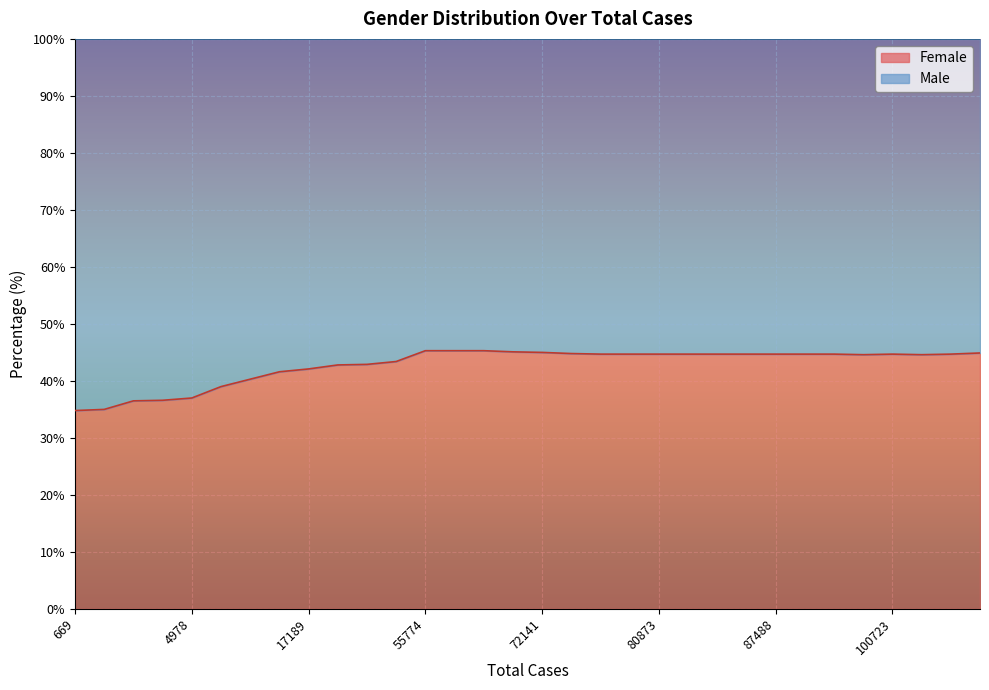

Reading left to right, transcribe all the data shown in this chart.

34.8	35.0	36.5	36.6	37.0	39.0	40.3	41.6	42.1	42.8	42.9	43.4	45.3	45.3	45.3	45.1	45.0	44.8	44.7	44.7	44.7	44.7	44.7	44.7	44.7	44.7	44.7	44.6	44.7	44.6	44.7	44.9